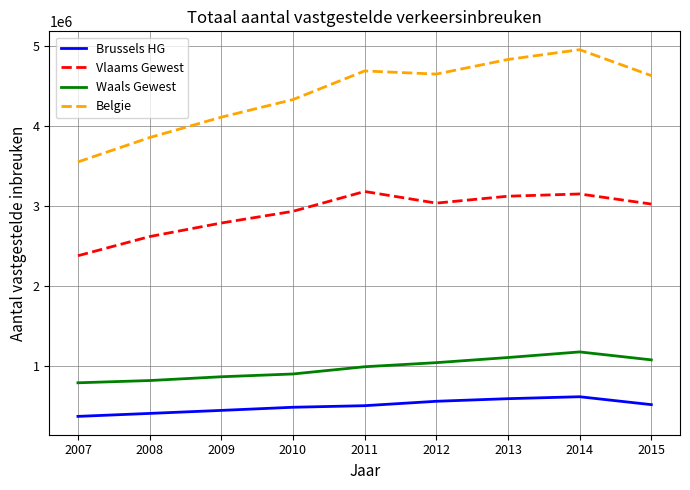

True or false: Vlaams Gewest and Brussels HG cross at least once.

False